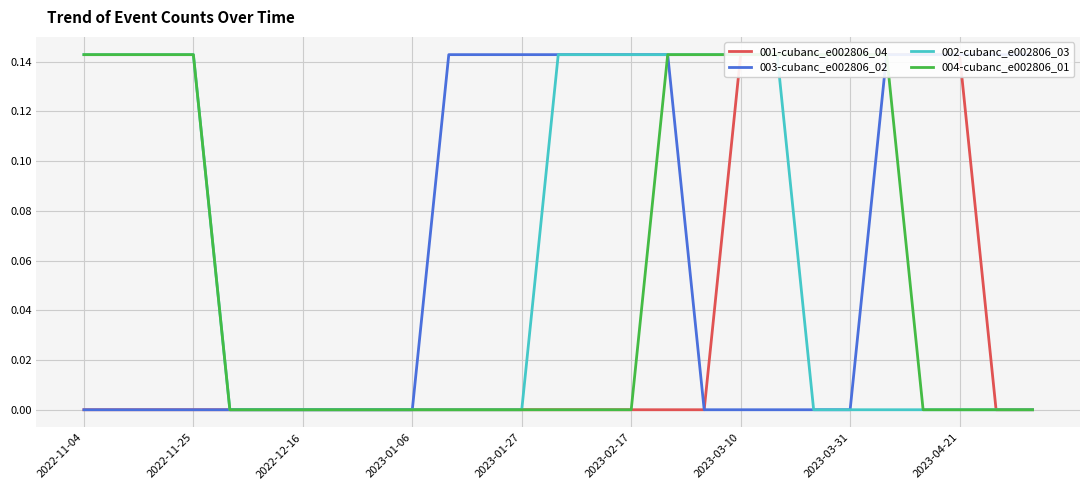

The value of 004-cubanc_e002806_01 at 2022-12-16 is -0.0. True or false?

False